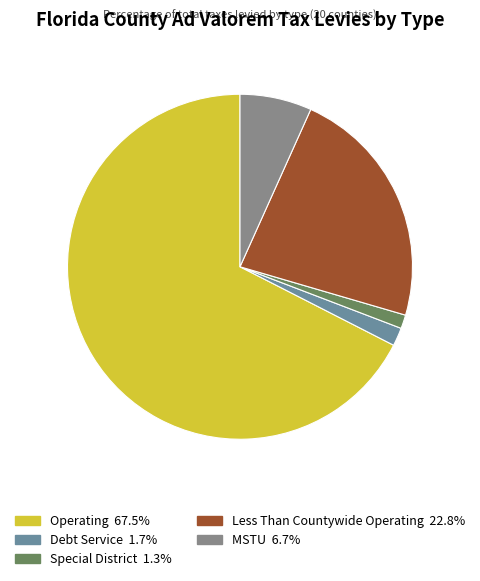

Count the number of slices in the pie.

5